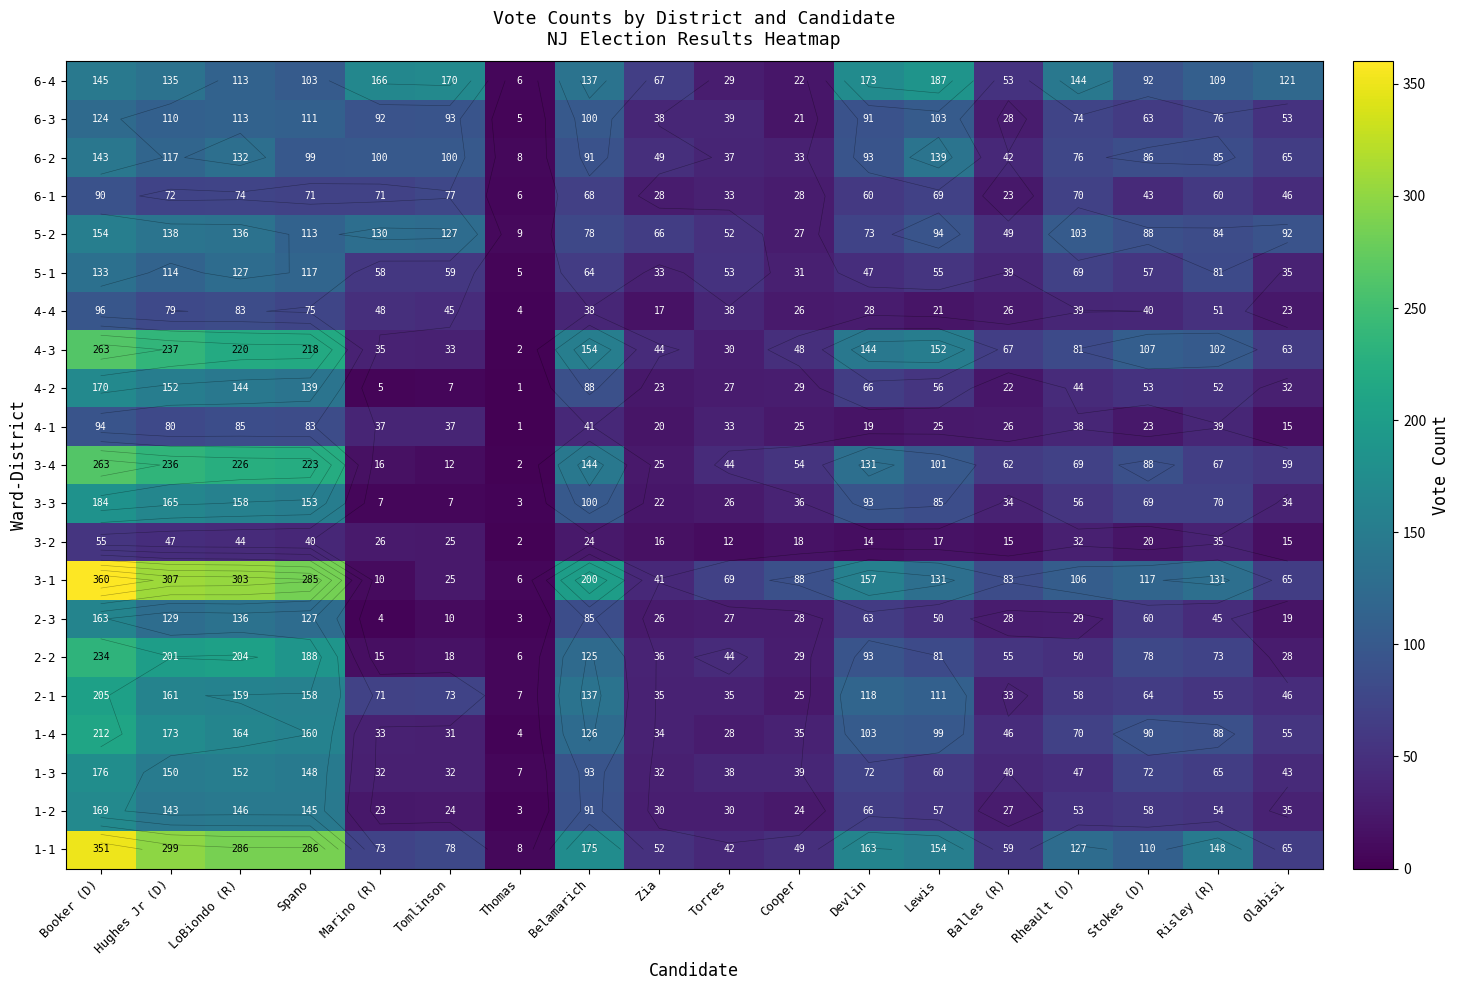

Rank the categories by 1-3 value from lowest to highest.

Thomas, Marino (R), Tomlinson, Zia, Torres, Cooper, Balles (R), Olabisi, Rheault (D), Lewis, Risley (R), Devlin, Stokes (D), Belamarich, Spano, Hughes Jr (D), LoBiondo (R), Booker (D)